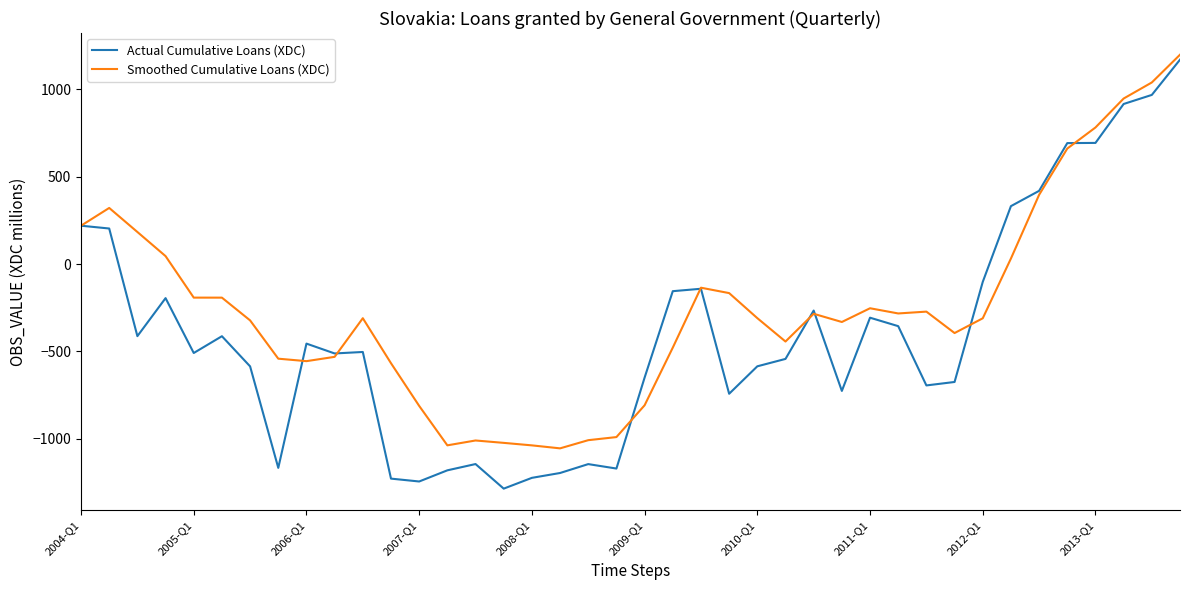

What is the sum of all Smoothed Cumulative Loans (XDC) values?

-9833.0